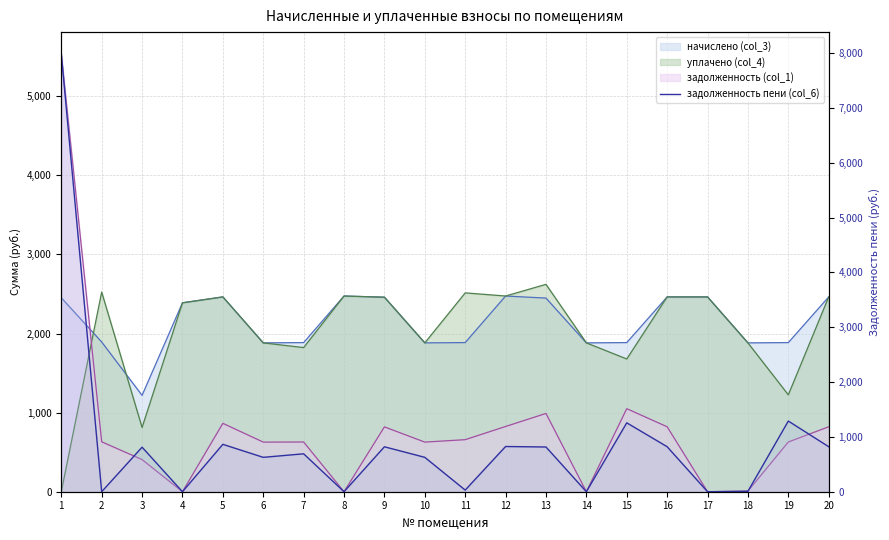

At which category does the data reach its first local peak?

3